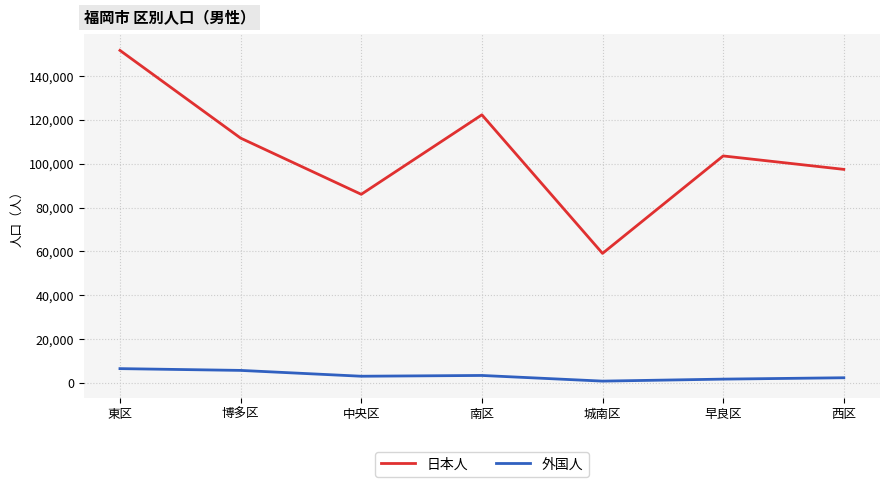

True or false: 日本人 and 外国人 cross at least once.

False